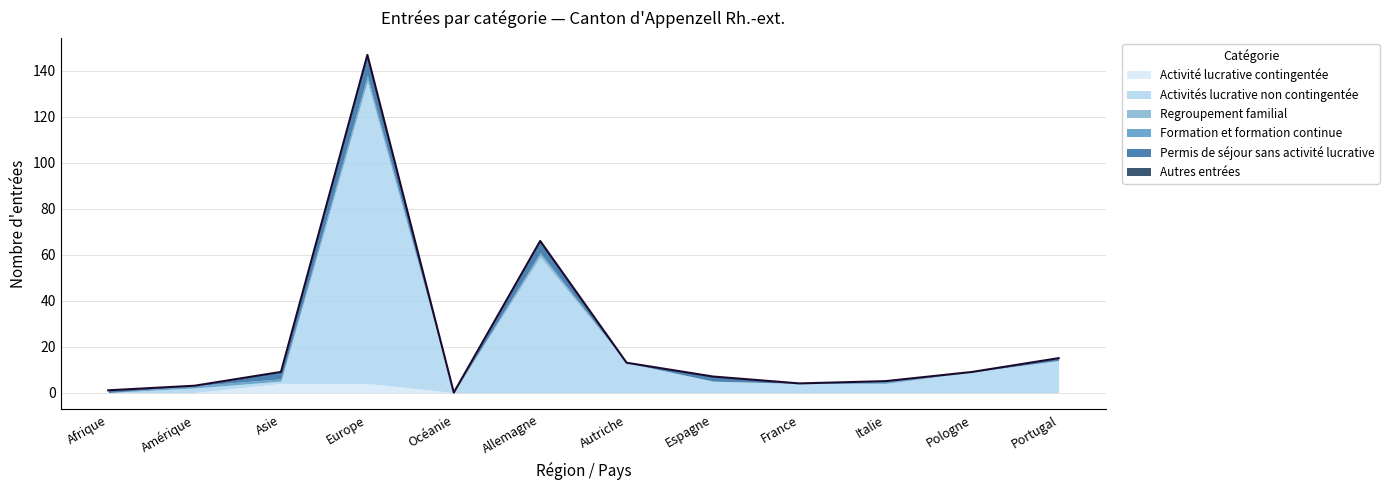

How many lines are shown in the chart?

6